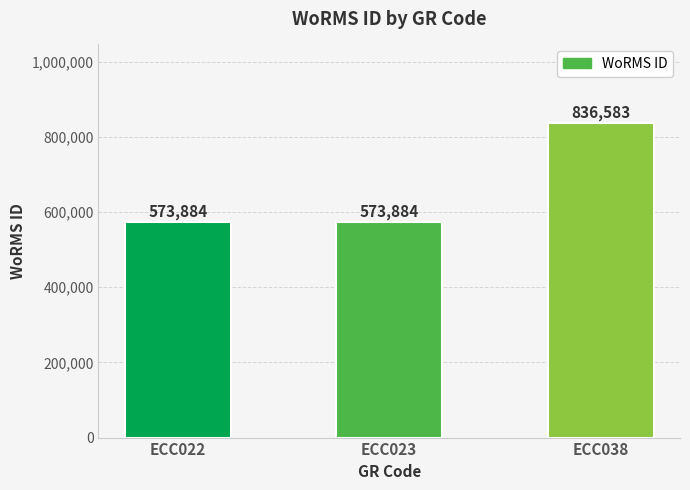

The chart shows a value of 573884 at ECC023. True or false?

True